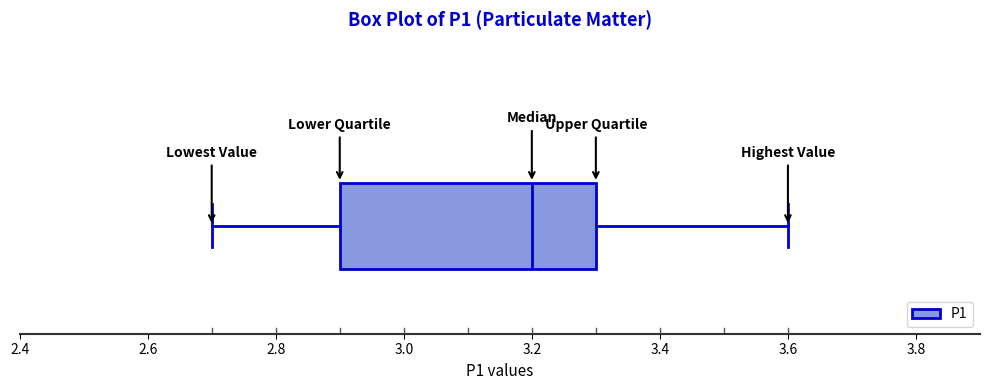

Transcribe this box plot: give where the median line is, the range the box spans, and where the two whiskers end, as read against the x-axis. The values are not printed on the chart, so give them approximately, as read against the axis.

median 3.2, box 2.9 to 3.3, whiskers 2.7 to 3.6